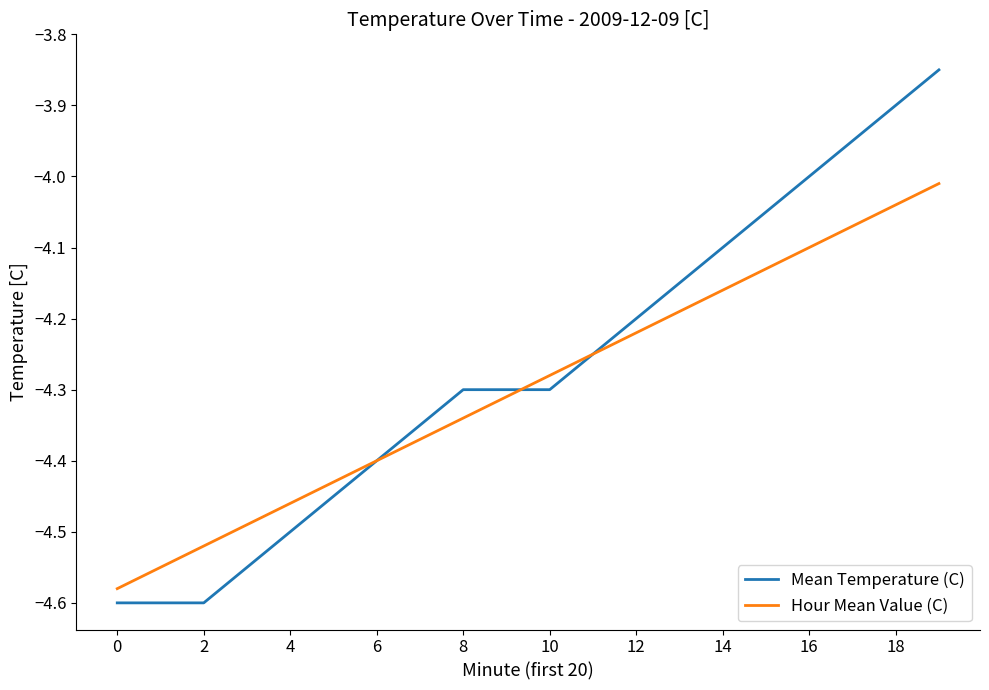

Count the number of categories in the chart.

20